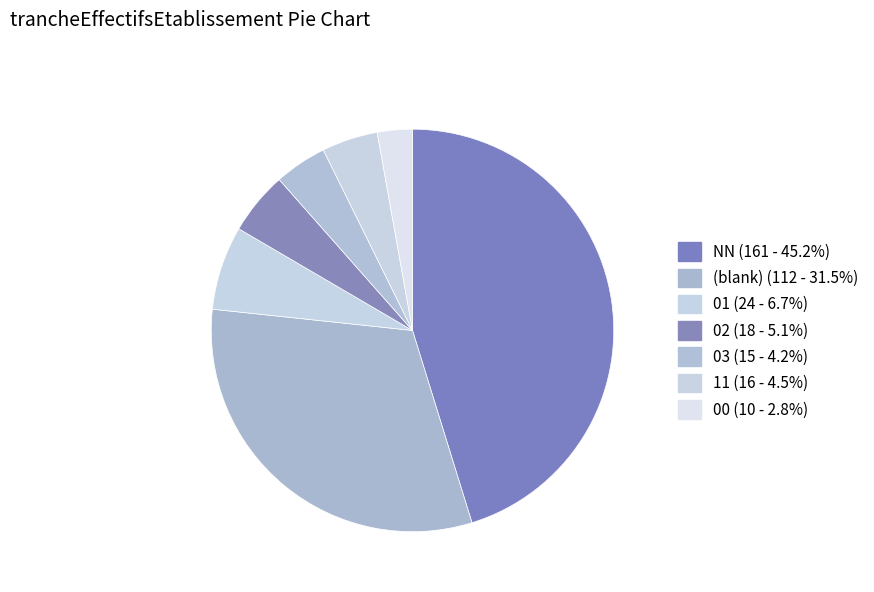

What is the largest slice in the pie chart?

NN